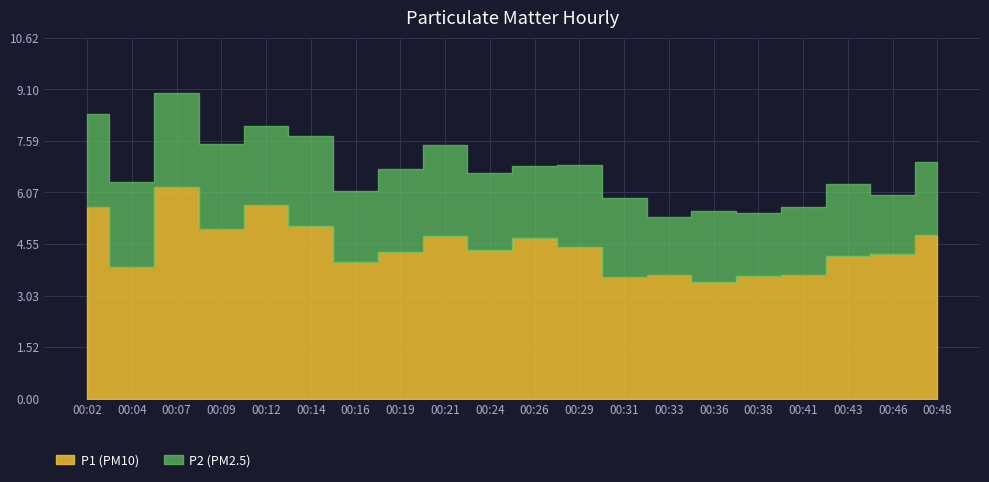

Reading left to right, transcribe all the data shown in this chart.

P1: 5.6	3.9	6.2	5.0	5.7	5.1	4.0	4.3	4.8	4.4	4.7	4.5	3.6	3.6	3.4	3.6	3.6	4.2	4.2	4.8
P2: 2.7	2.5	2.8	2.5	2.3	2.7	2.1	2.4	2.7	2.2	2.1	2.4	2.3	1.7	2.1	1.9	2.0	2.1	1.7	2.1